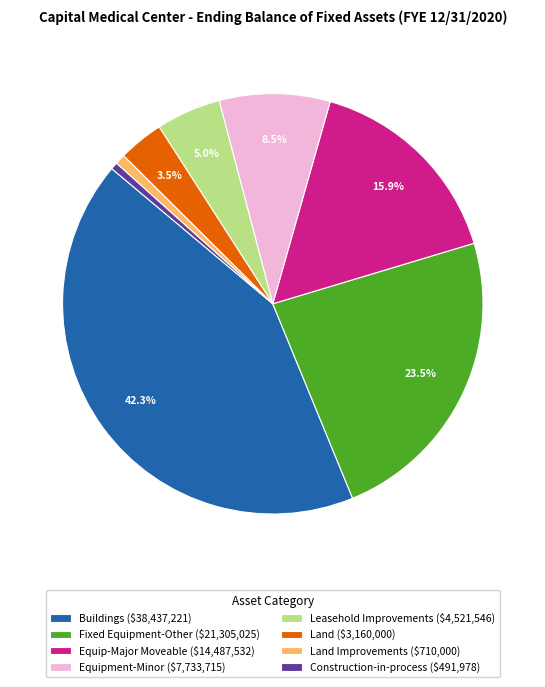

What percentage is NOT represented by Fixed Equipment-Other ($21,305,025)?

76.5%